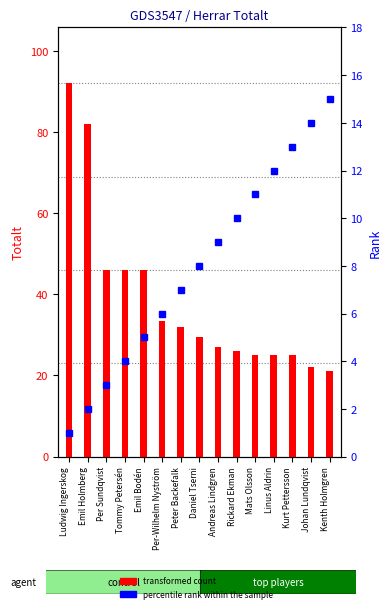

Which label corresponds to the largest value in the chart?

Ludwig Ingerskog